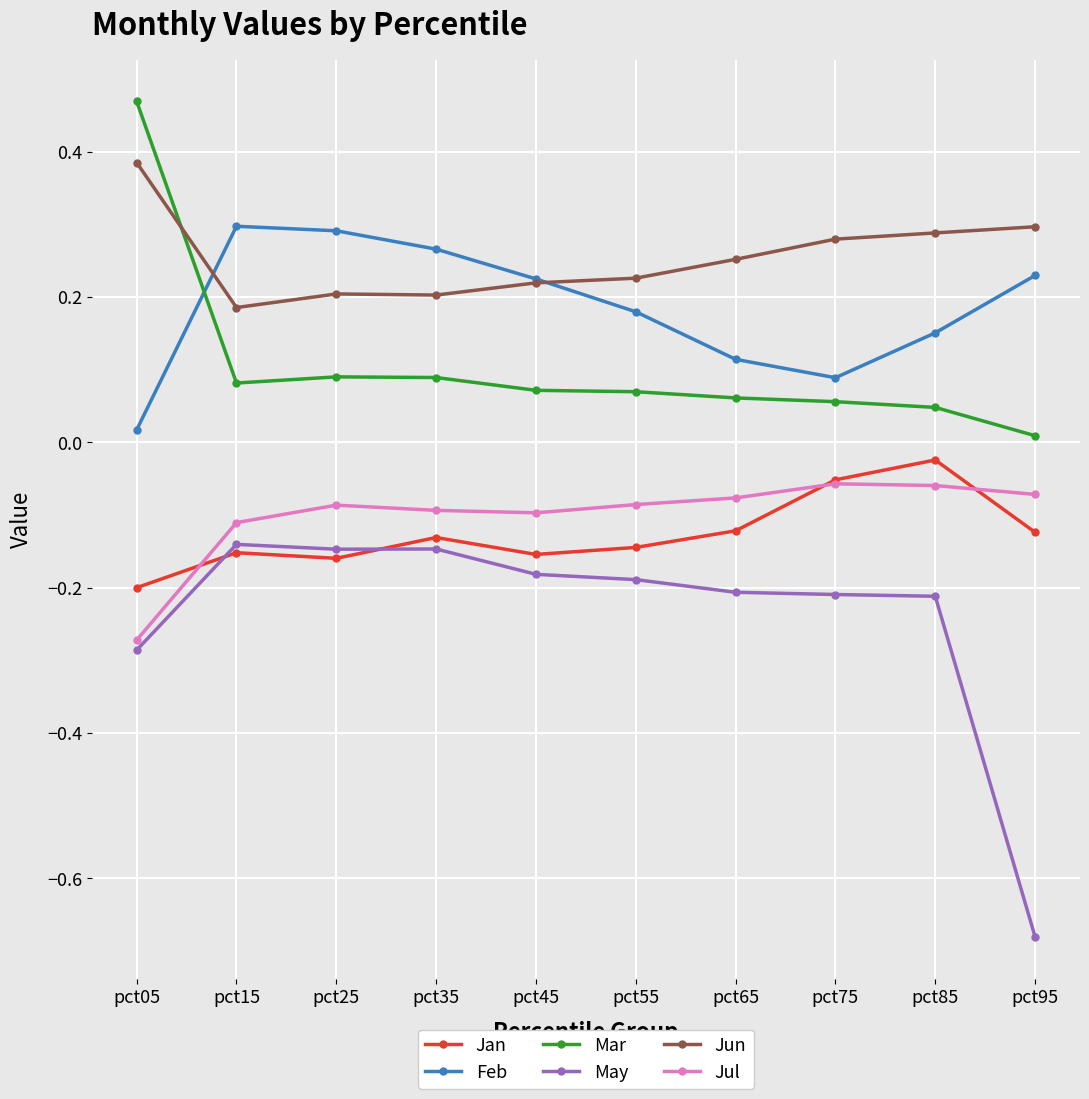

True or false: Jul has a value of -0.1 at pct55.

True